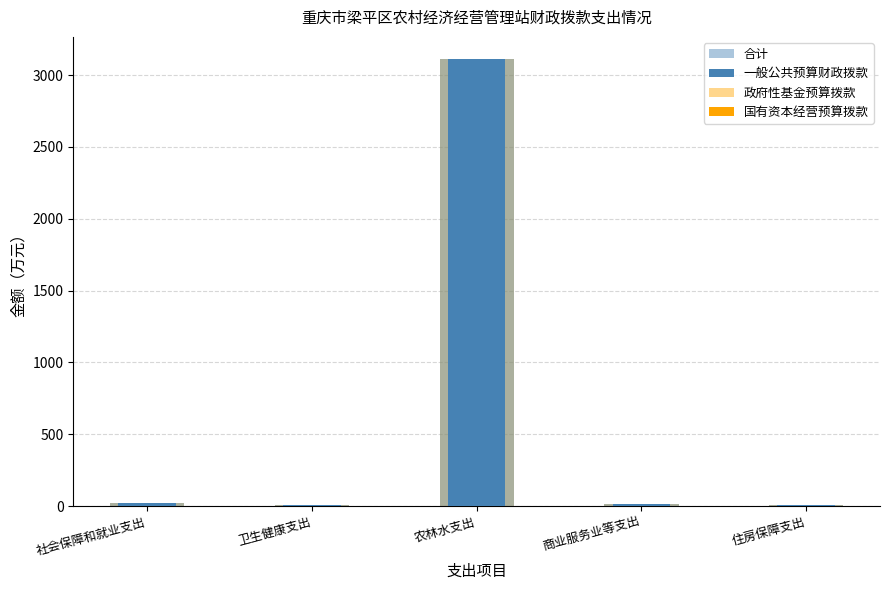

What position from the right is 商业服务业等支出?

2